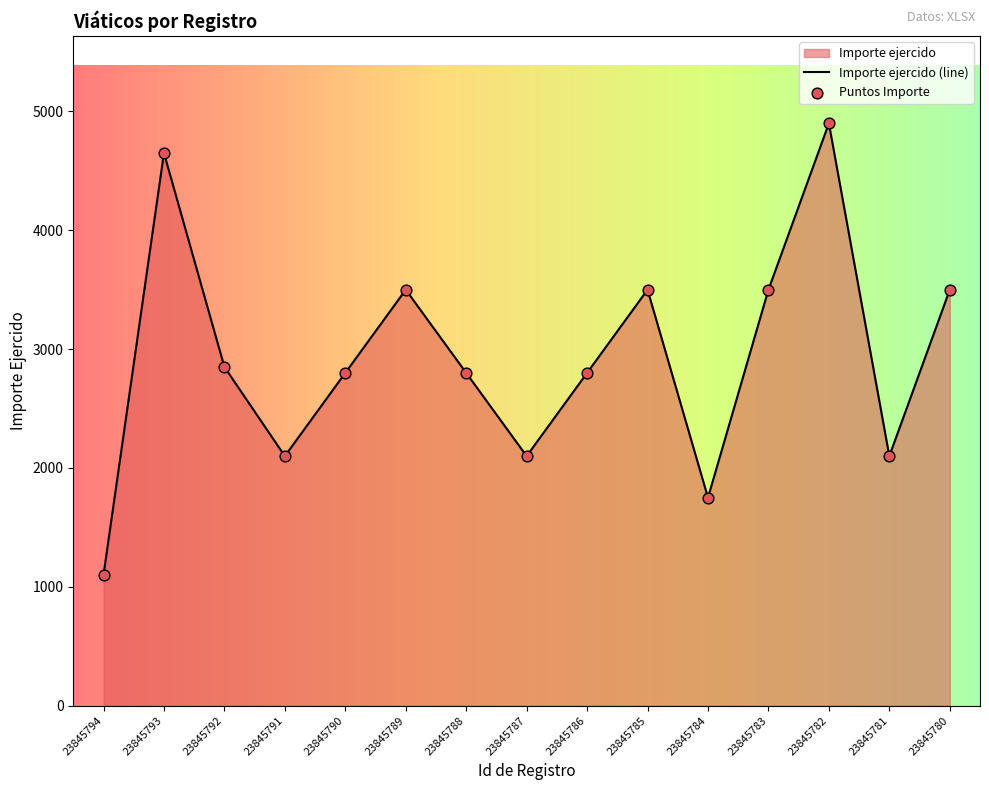

Which has a higher value, 23845785 or 23845792?

23845785